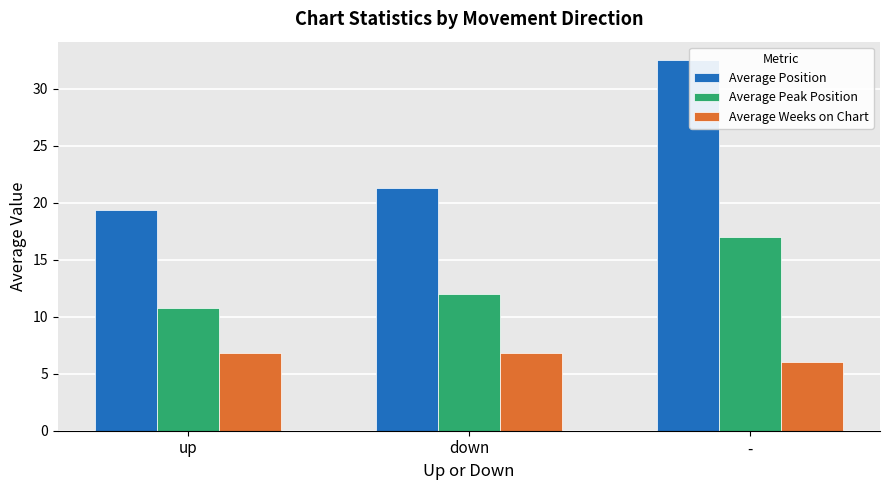

Rank the series by their average value, from lowest to highest.

Average Weeks on Chart, Average Peak Position, Average Position